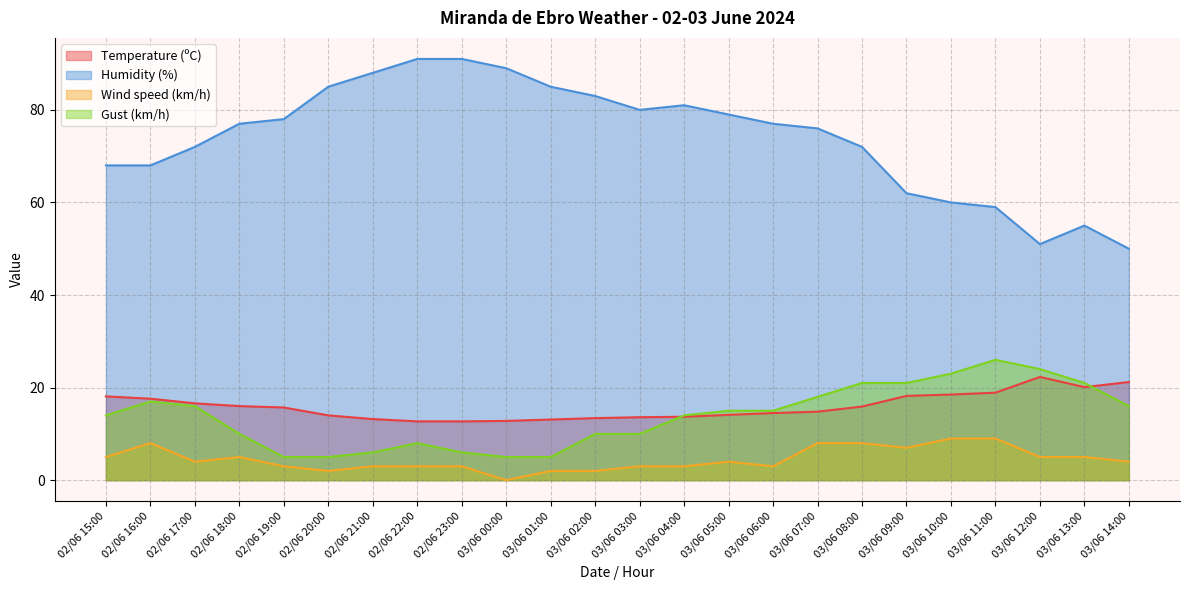

Reading right to left, transcribe all the data shown in this chart.

Temperature (ºC): 03/06 14:00=21.2	03/06 13:00=20.1	03/06 12:00=22.3	03/06 11:00=18.9	03/06 10:00=18.5	03/06 09:00=18.2	03/06 08:00=15.9	03/06 07:00=14.8	03/06 06:00=14.5	03/06 05:00=14.1	03/06 04:00=13.7	03/06 03:00=13.6	03/06 02:00=13.4	03/06 01:00=13.1	03/06 00:00=12.8	02/06 23:00=12.7	02/06 22:00=12.7	02/06 21:00=13.2	02/06 20:00=14.0	02/06 19:00=15.7	02/06 18:00=16.0	02/06 17:00=16.6	02/06 16:00=17.6	02/06 15:00=18.1
Humidity (%): 03/06 14:00=50.0	03/06 13:00=55.0	03/06 12:00=51.0	03/06 11:00=59.0	03/06 10:00=60.0	03/06 09:00=62.0	03/06 08:00=72.0	03/06 07:00=76.0	03/06 06:00=77.0	03/06 05:00=79.0	03/06 04:00=81.0	03/06 03:00=80.0	03/06 02:00=83.0	03/06 01:00=85.0	03/06 00:00=89.0	02/06 23:00=91.0	02/06 22:00=91.0	02/06 21:00=88.0	02/06 20:00=85.0	02/06 19:00=78.0	02/06 18:00=77.0	02/06 17:00=72.0	02/06 16:00=68.0	02/06 15:00=68.0
Wind speed (km/h): 03/06 14:00=4.0	03/06 13:00=5.0	03/06 12:00=5.0	03/06 11:00=9.0	03/06 10:00=9.0	03/06 09:00=7.0	03/06 08:00=8.0	03/06 07:00=8.0	03/06 06:00=3.0	03/06 05:00=4.0	03/06 04:00=3.0	03/06 03:00=3.0	03/06 02:00=2.0	03/06 01:00=2.0	03/06 00:00=0.0	02/06 23:00=3.0	02/06 22:00=3.0	02/06 21:00=3.0	02/06 20:00=2.0	02/06 19:00=3.0	02/06 18:00=5.0	02/06 17:00=4.0	02/06 16:00=8.0	02/06 15:00=5.0
Gust (km/h): 03/06 14:00=16.0	03/06 13:00=21.0	03/06 12:00=24.0	03/06 11:00=26.0	03/06 10:00=23.0	03/06 09:00=21.0	03/06 08:00=21.0	03/06 07:00=18.0	03/06 06:00=15.0	03/06 05:00=15.0	03/06 04:00=14.0	03/06 03:00=10.0	03/06 02:00=10.0	03/06 01:00=5.0	03/06 00:00=5.0	02/06 23:00=6.0	02/06 22:00=8.0	02/06 21:00=6.0	02/06 20:00=5.0	02/06 19:00=5.0	02/06 18:00=10.0	02/06 17:00=16.0	02/06 16:00=17.0	02/06 15:00=14.0